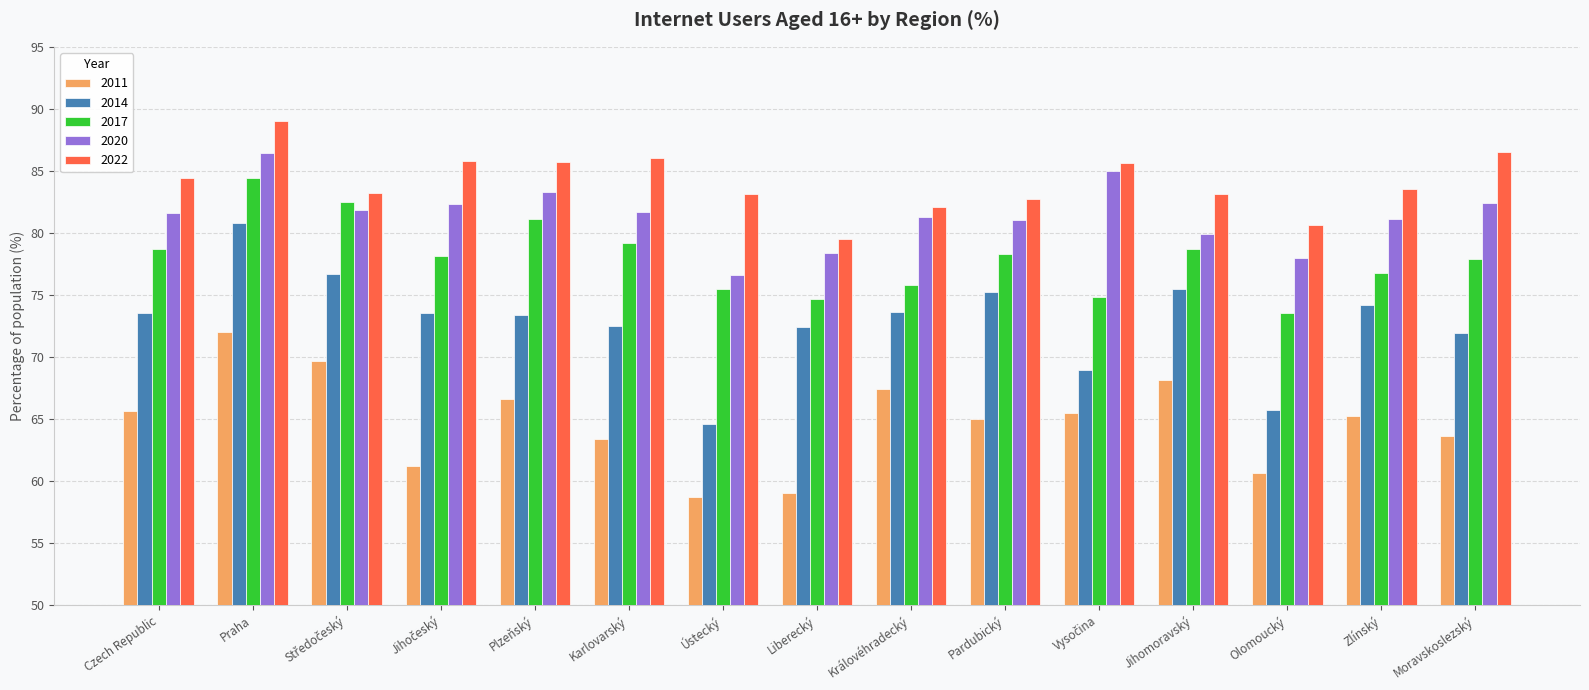

What is the difference between the maximum and minimum values in the 2014 series?

16.2